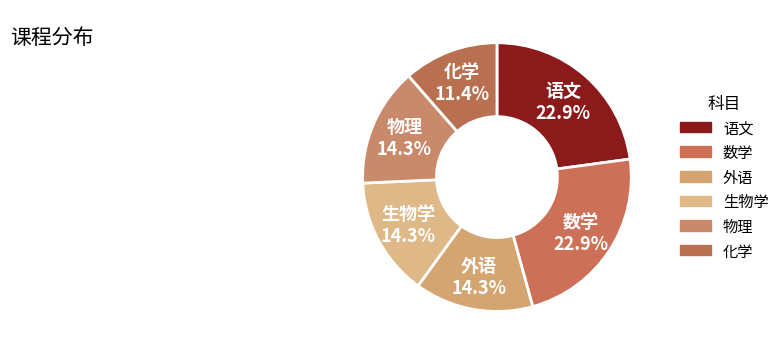

What percentage do 生物学 and 外语 together represent?

28.6%